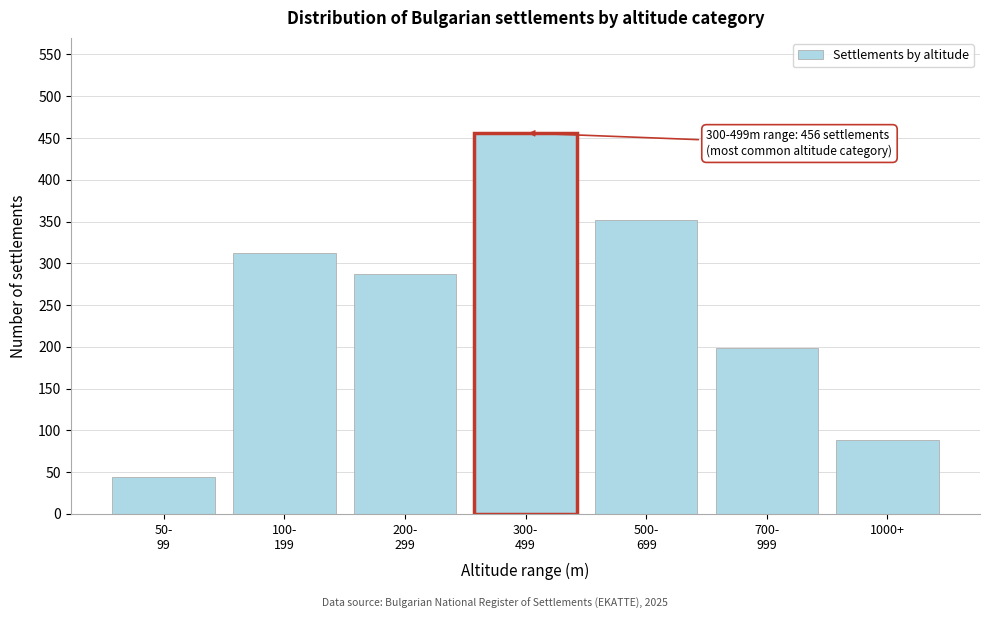

Reading right to left, extract all data points from this chart.

89	198	352	456	287	312	44